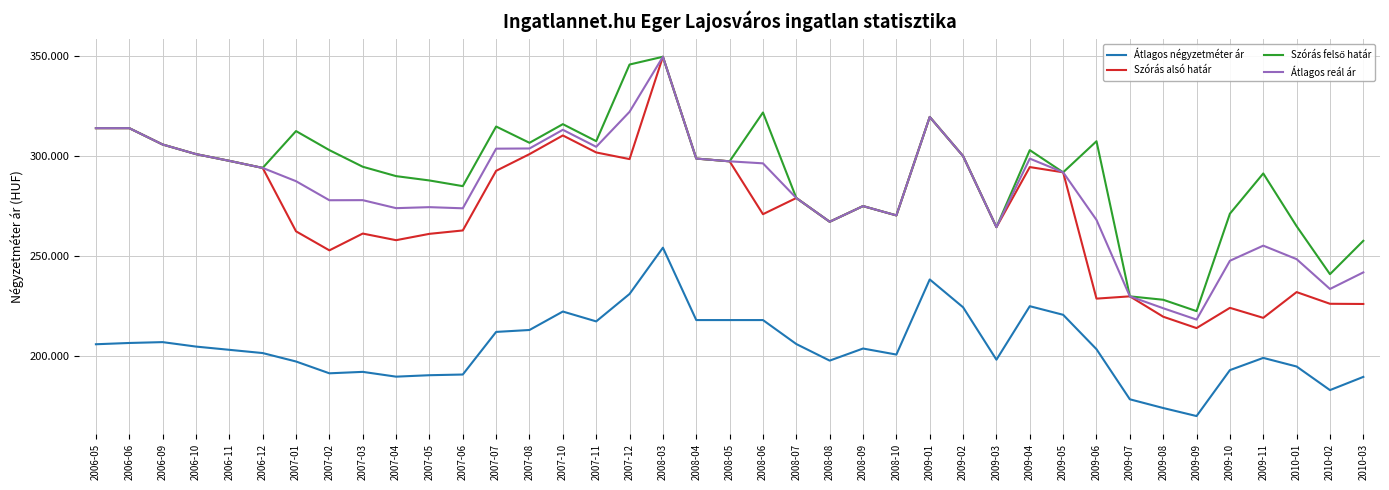

Does the chart have visible grid lines?

Yes